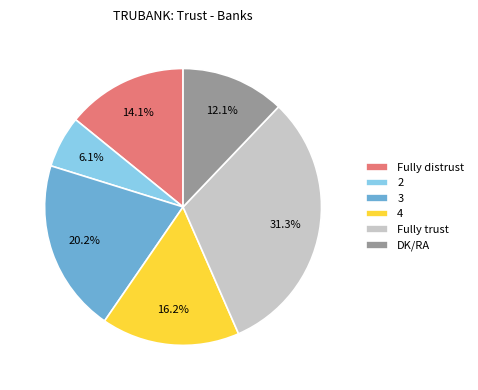

Does any single category account for the majority?

No